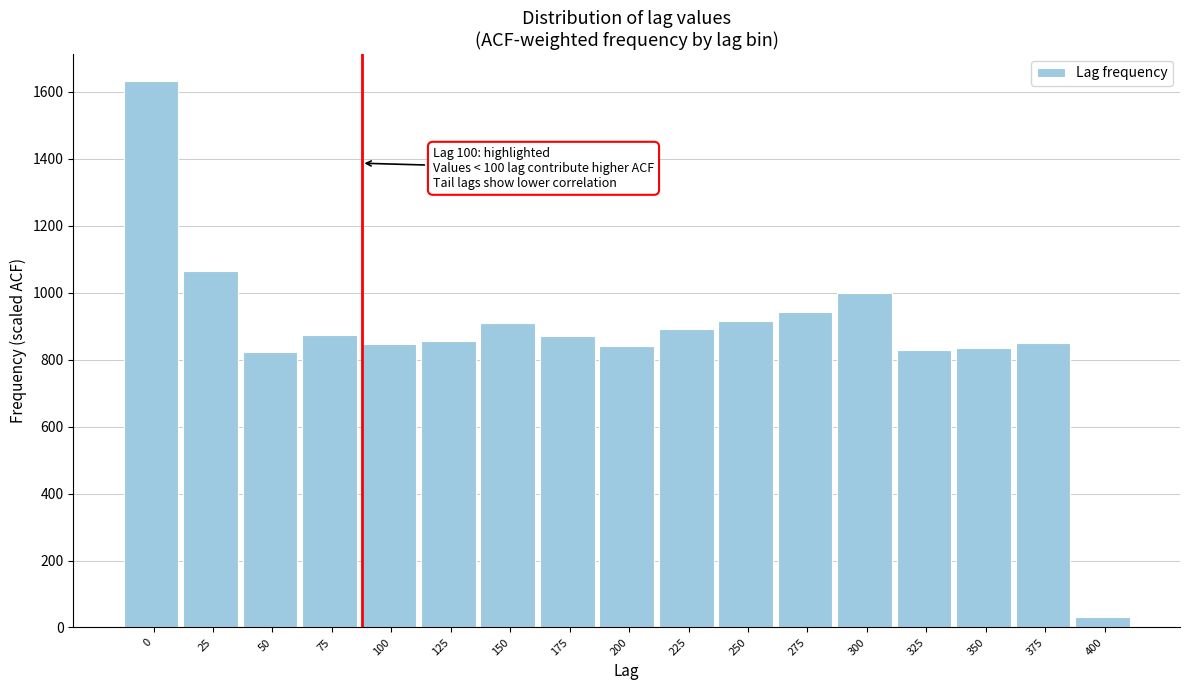

The value at 50 is 823. True or false?

True